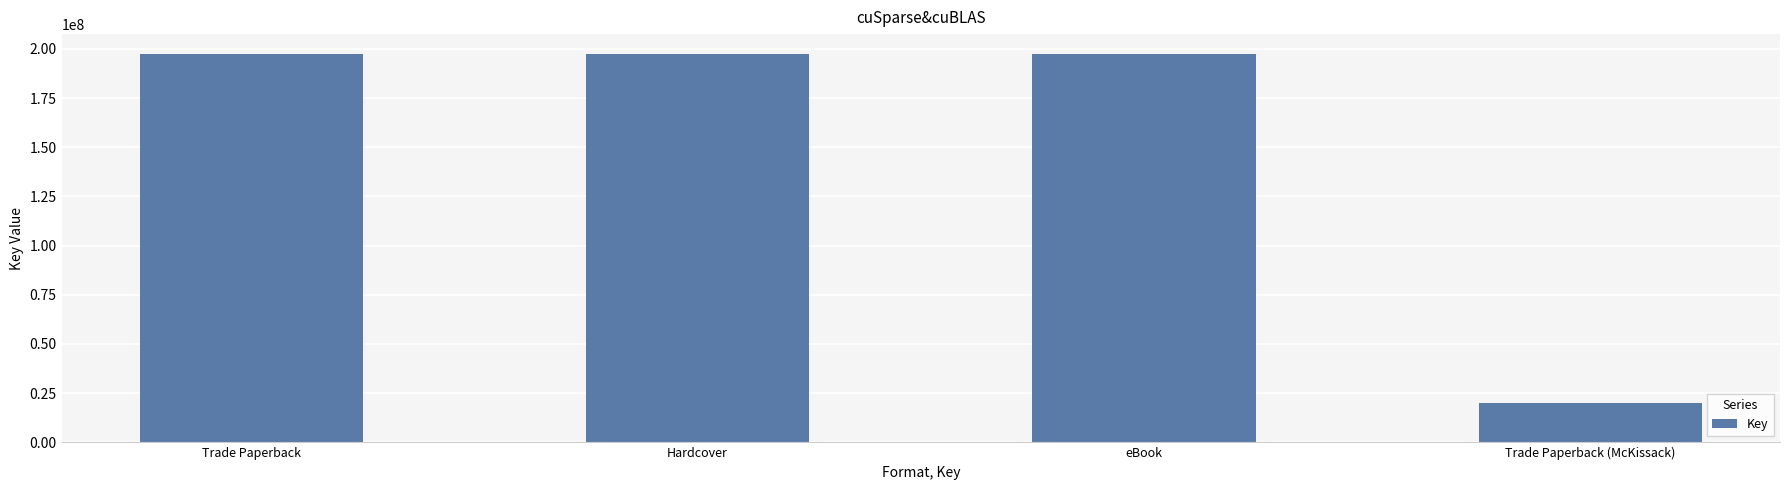

True or false: the data shows 197641574 at Hardcover.

True